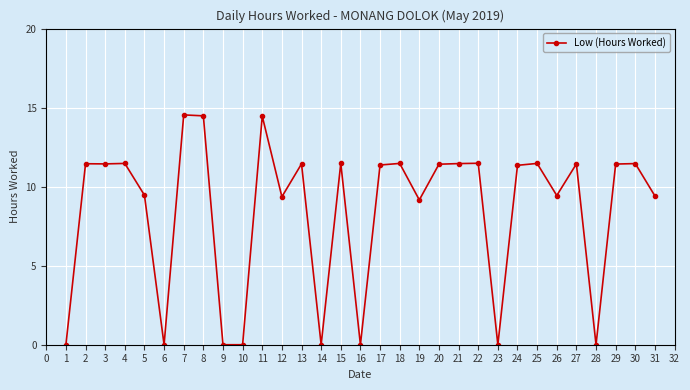

What is the change in value from 23 to 30?

+11.5